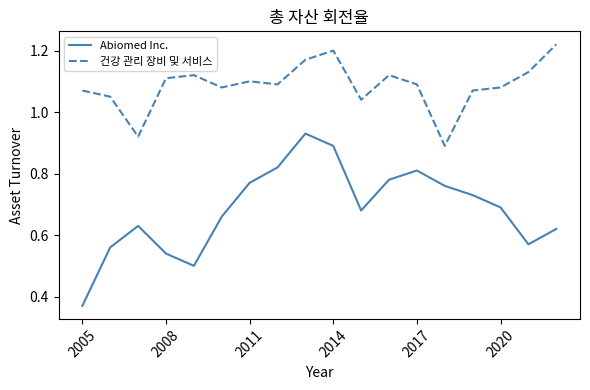

Which series has the largest total across all categories?

건강 관리 장비 및 서비스